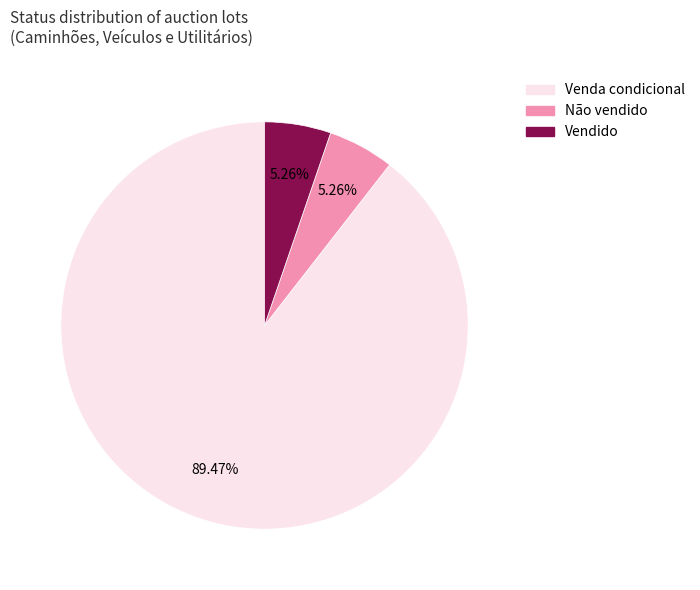

Which slice is the largest?

Venda condicional